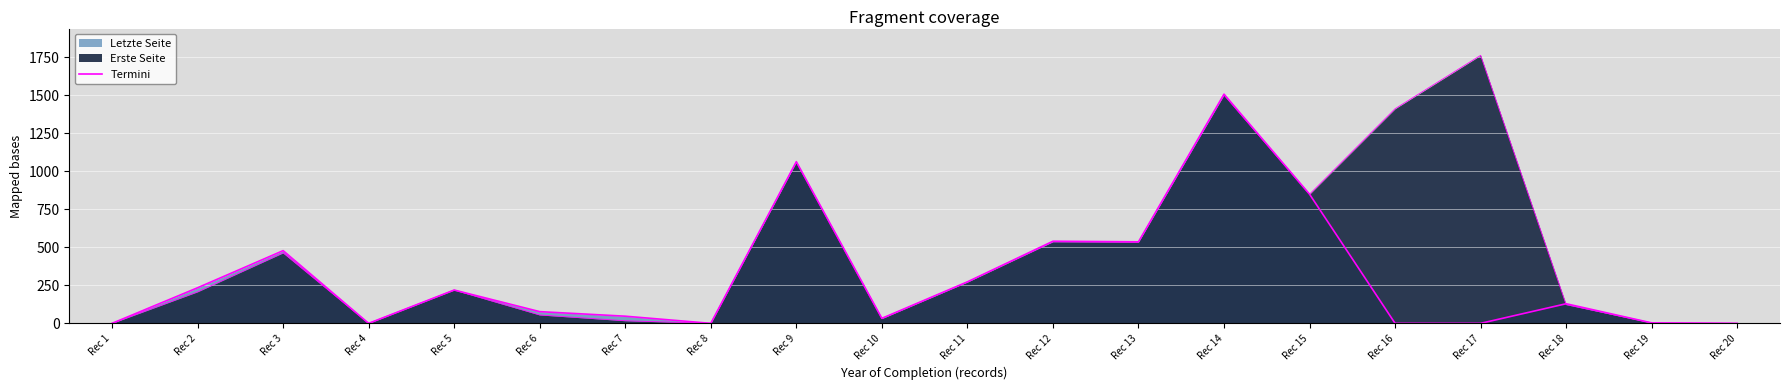

What is the sum of all values?

5988